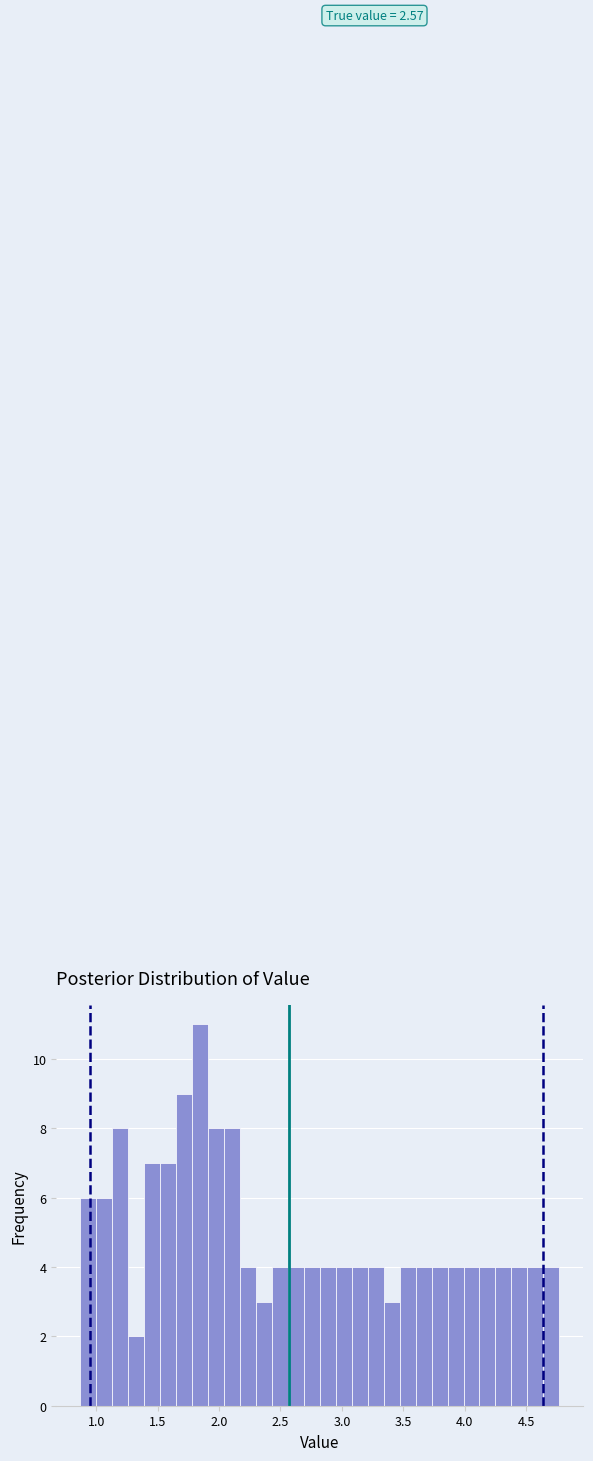

Around what value on the x-axis is the tallest bar? Give the approximate position of its centre, as read against the axis.

1.85